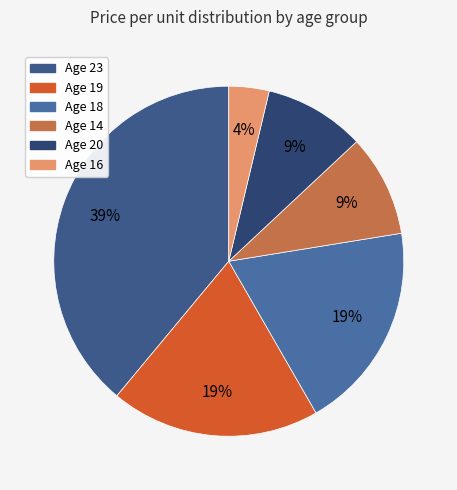

How many slices are in this pie chart?

6